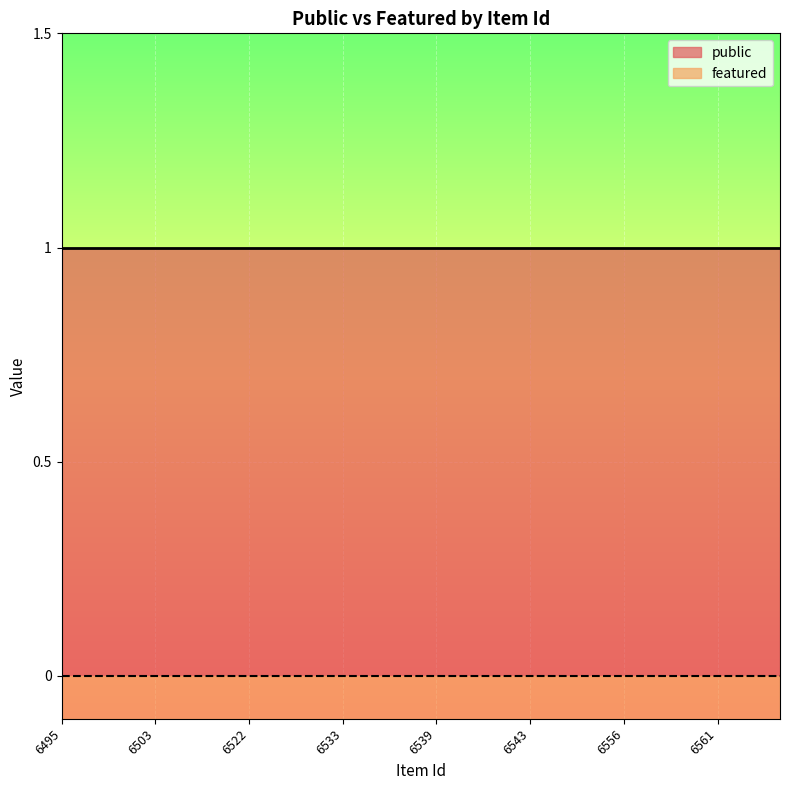

Rank the series by their average value, from lowest to highest.

featured, public